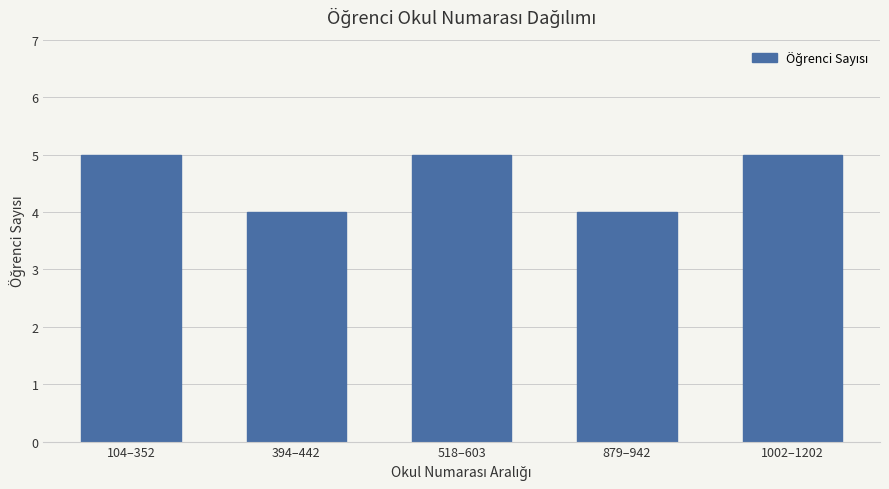

Between 104–352 and 879–942, which is larger?

104–352